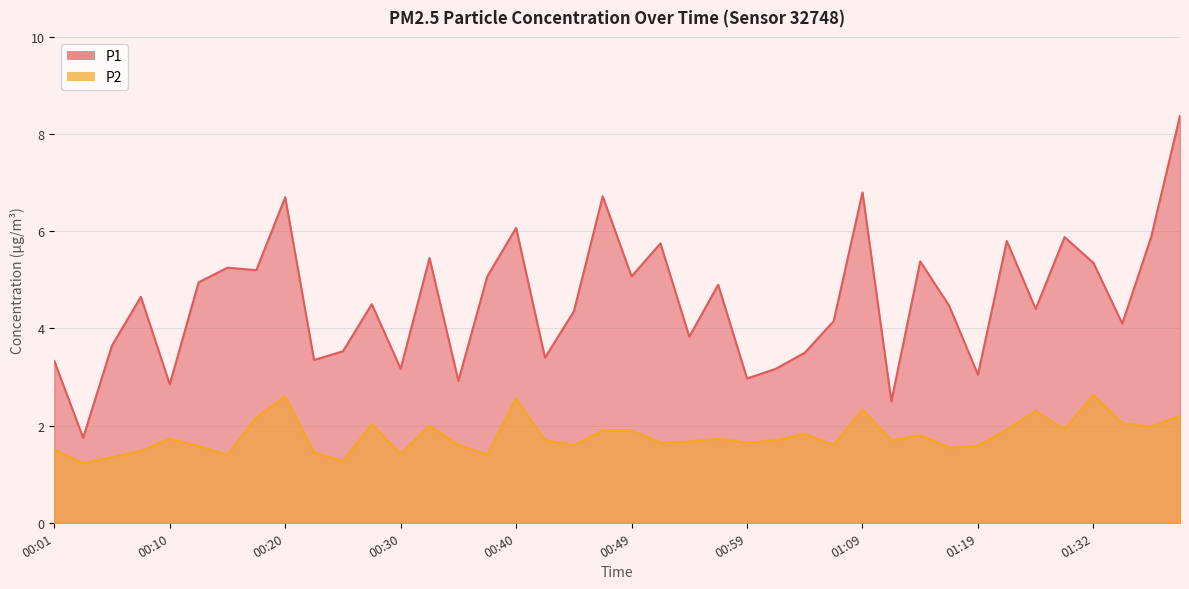

What position from the left is 01:17?

32